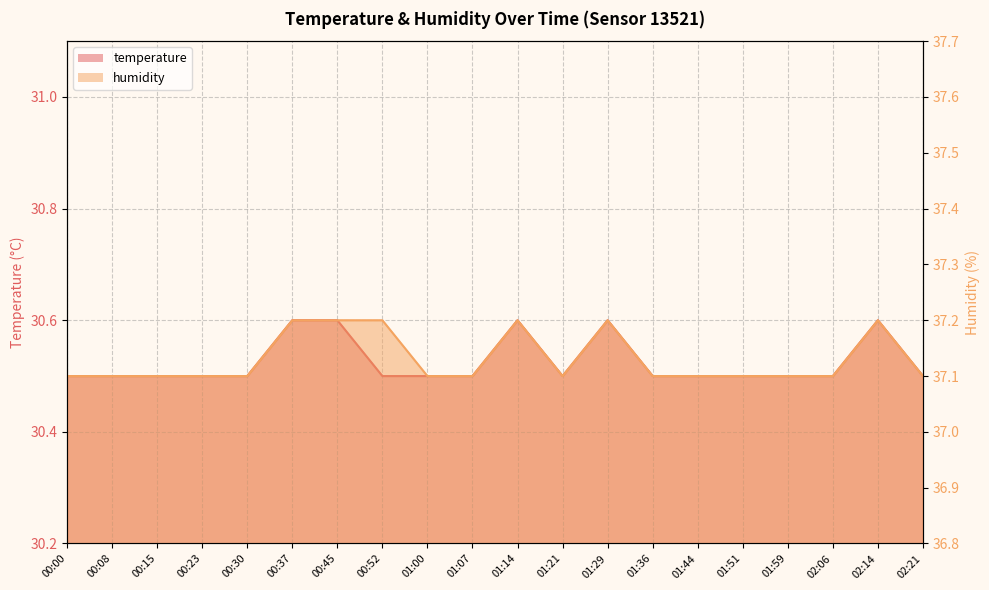

What is the total value across all series at 00:30?

67.6